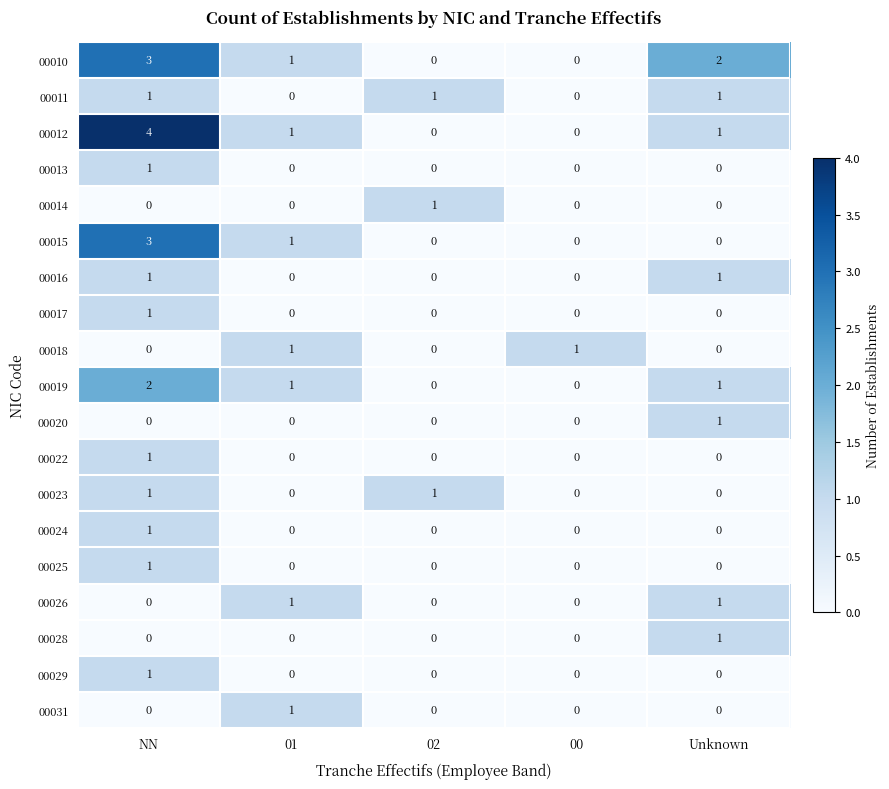

How many data points in 00025 are above 0?

1